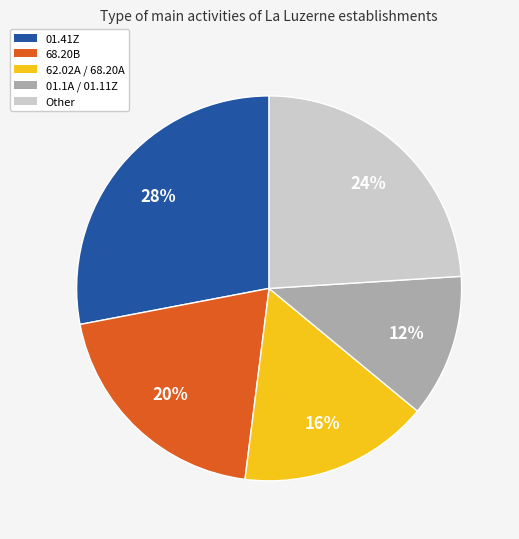

To the nearest percent, what is the average slice percentage?

20%